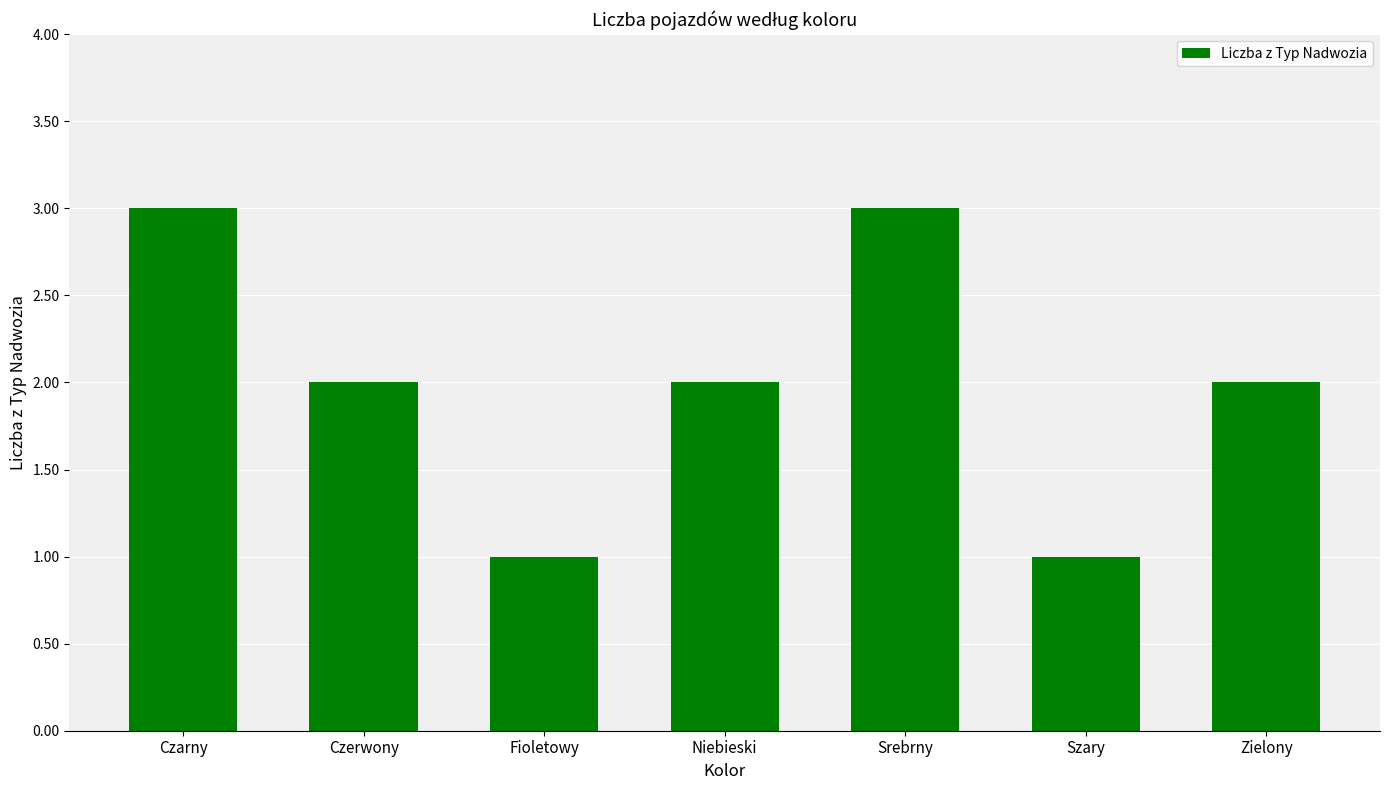

Does the chart contain any negative values?

No